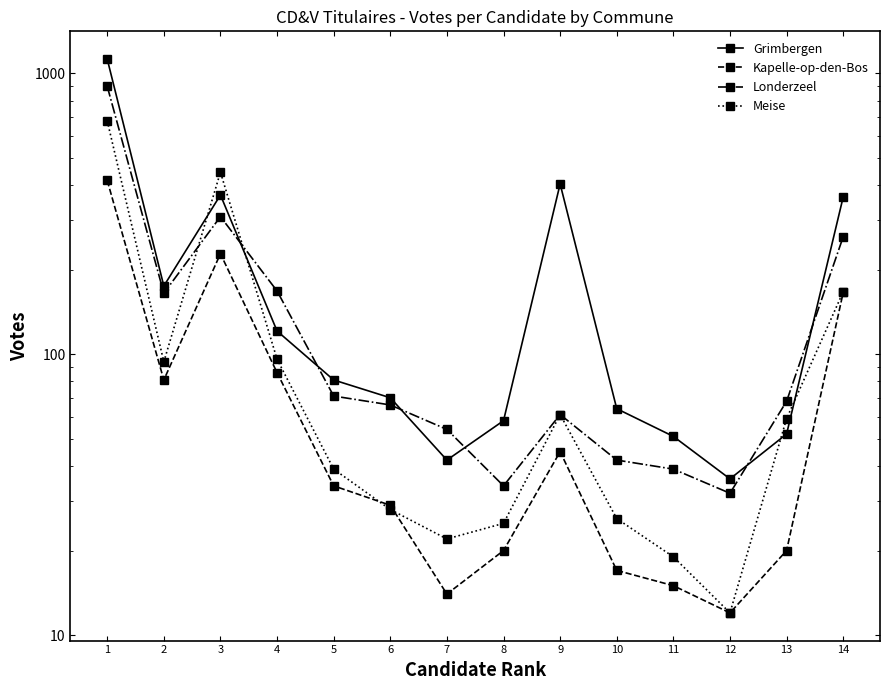

True or false: Grimbergen and Kapelle-op-den-Bos intersect in this chart.

False